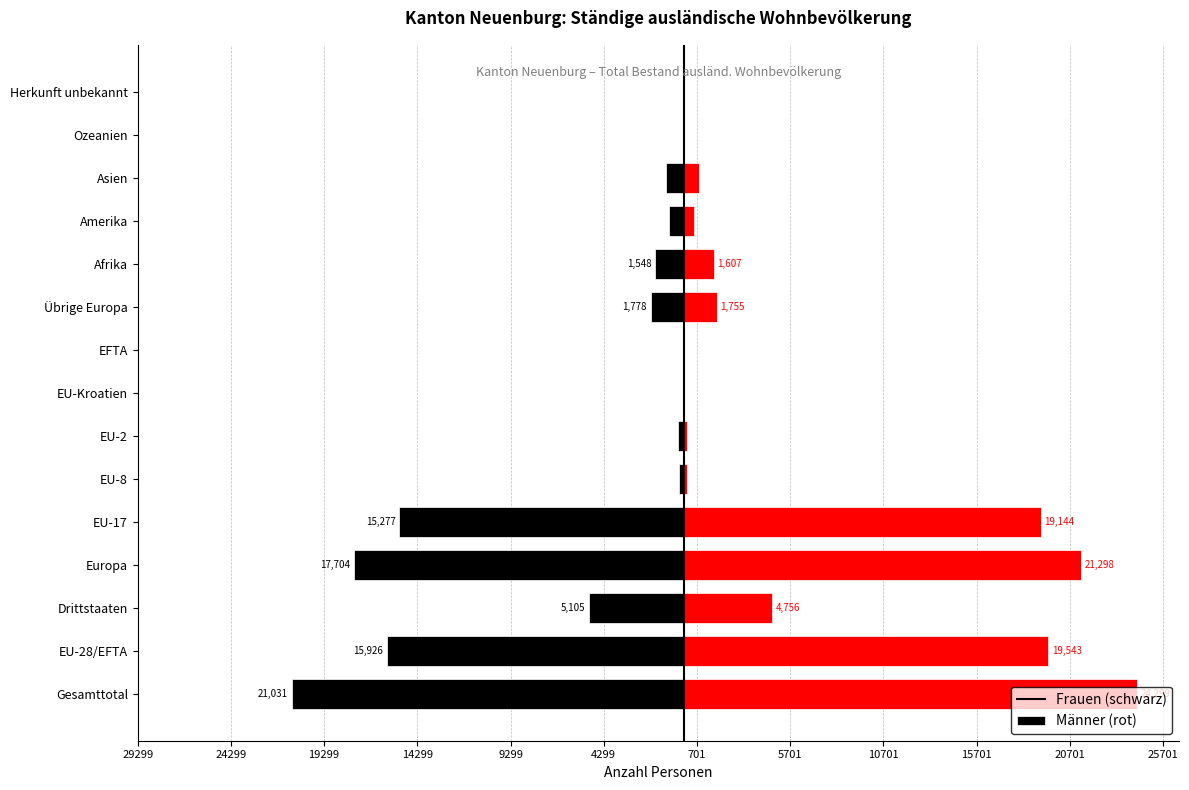

What is the average value of the Frauen series?

-5386